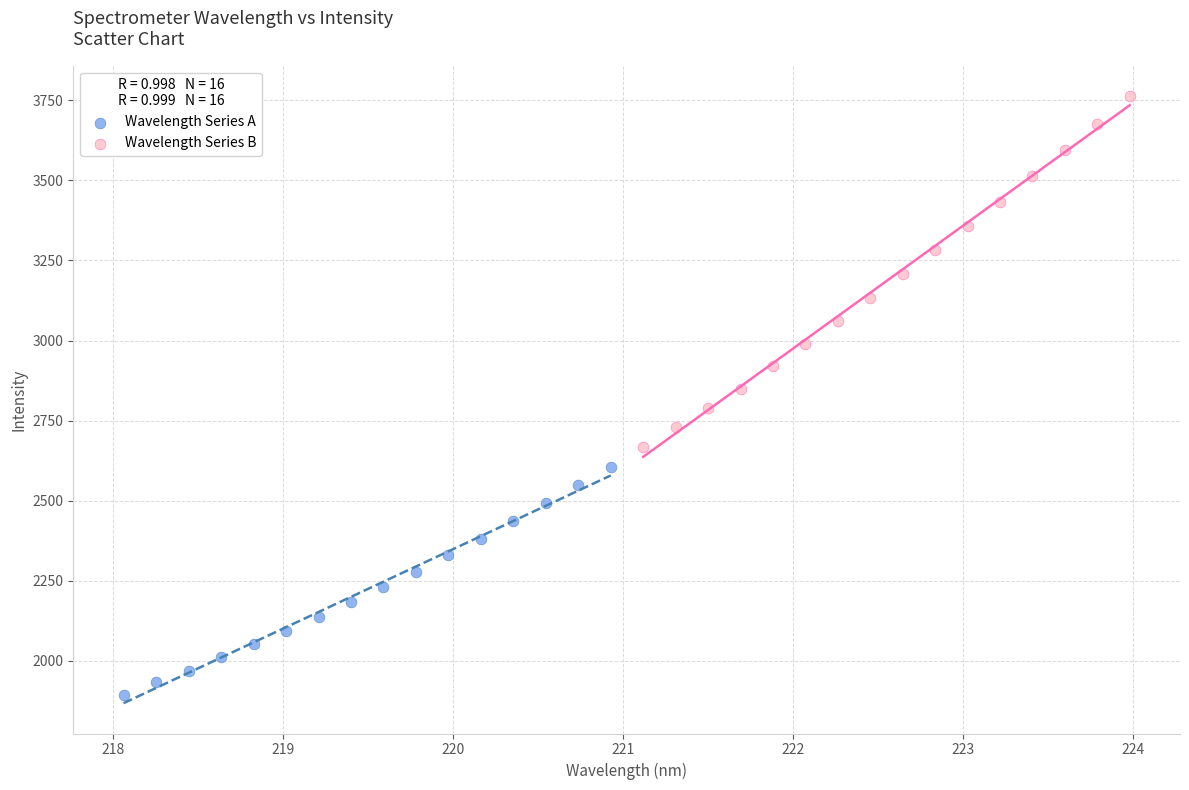

Which series has the largest Y range (max minus min)?

Wavelength Series B